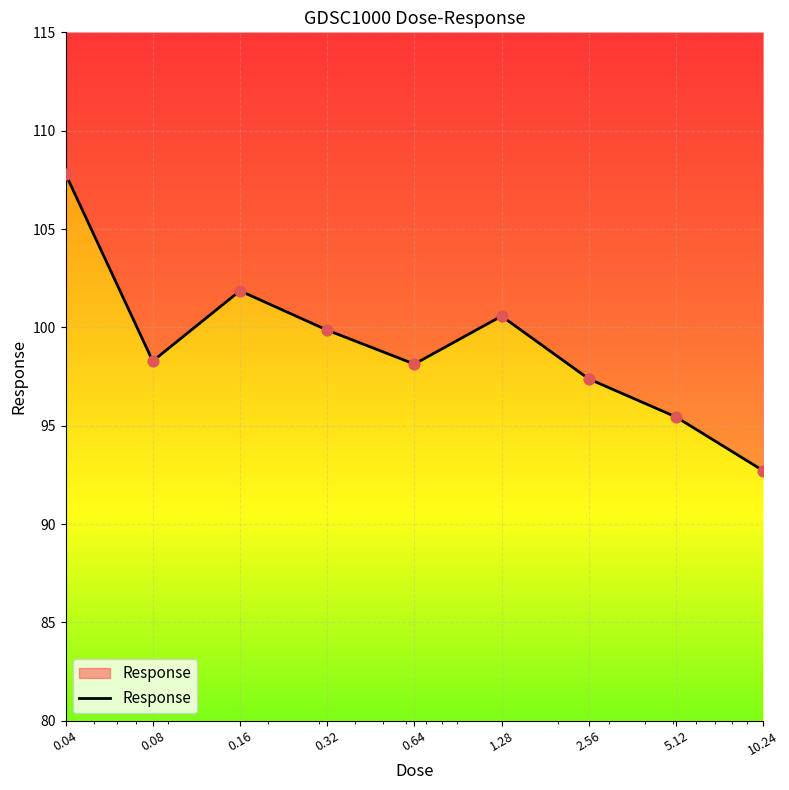

What is the change in value from 0.32 to 5.12?

-4.4